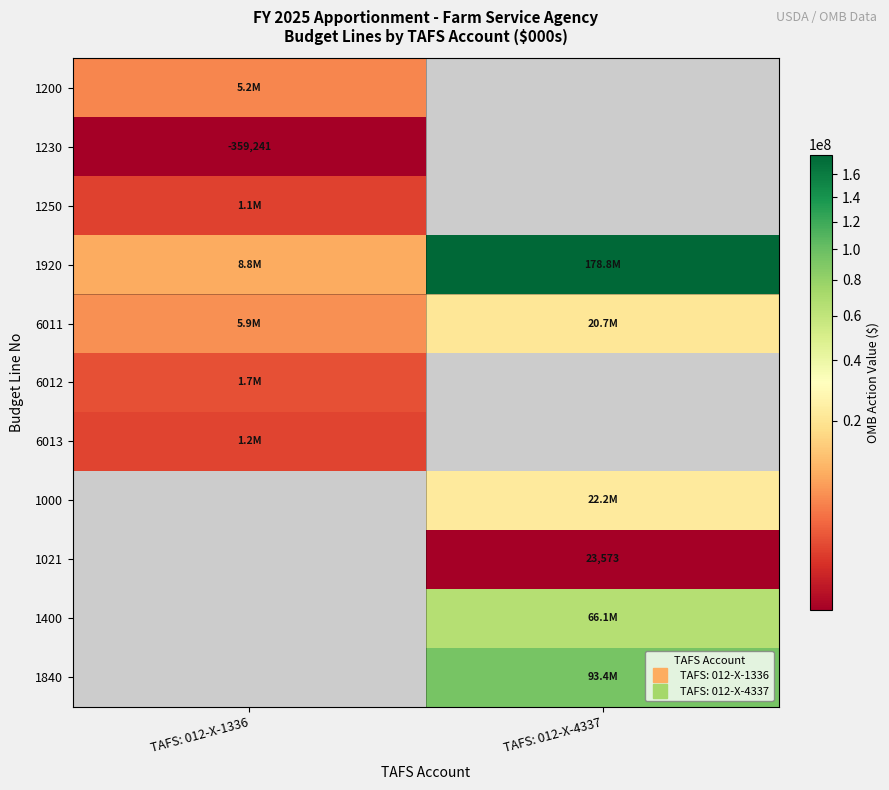

What is the sum of all 1920 values?

187580703.0